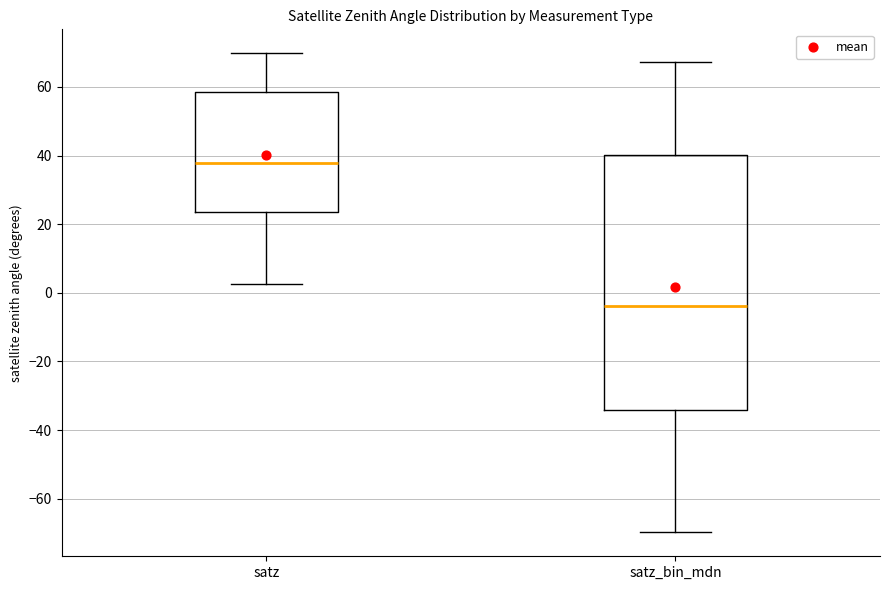

Which box's median line is the highest?

satz